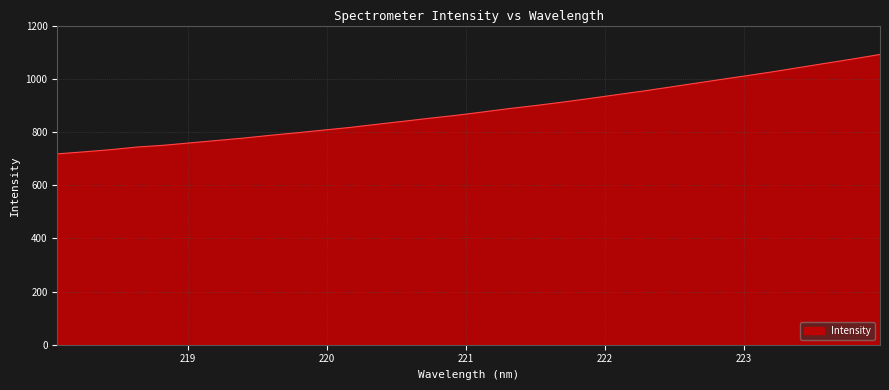

What is the difference between the maximum and minimum values?

373.8